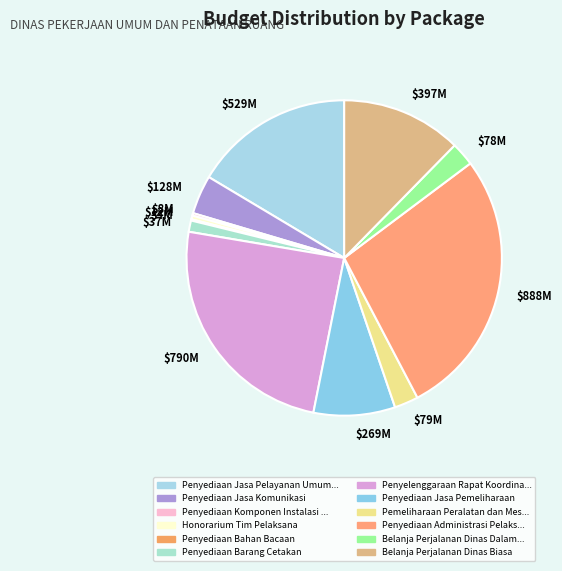

True or false: $529M accounts for 16% of the total.

True